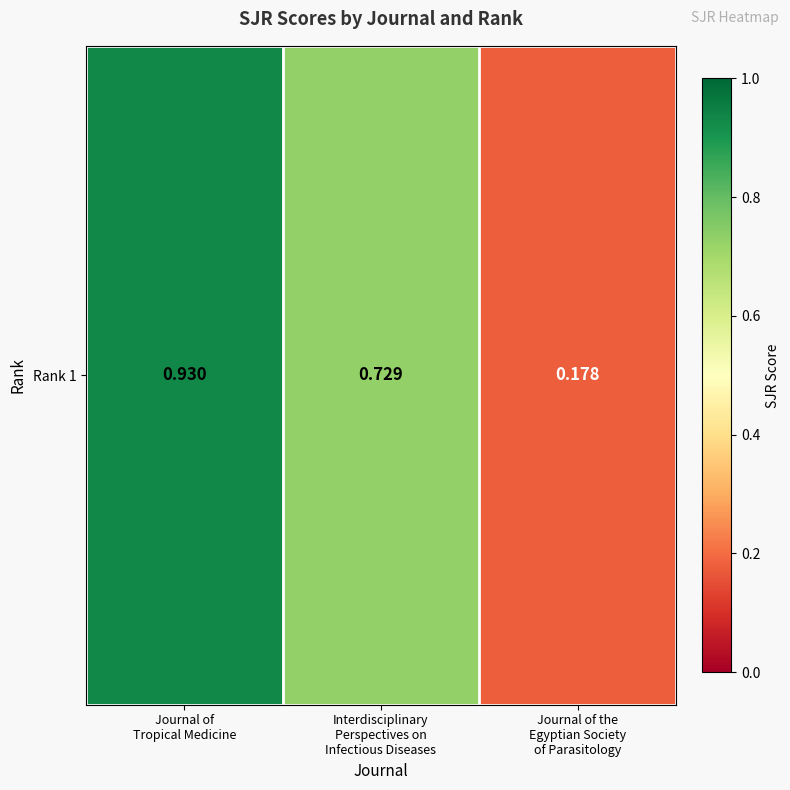

Rank the categories by value from highest to lowest.

Journal of
Tropical Medicine, Interdisciplinary
Perspectives on
Infectious Diseases, Journal of the
Egyptian Society
of Parasitology